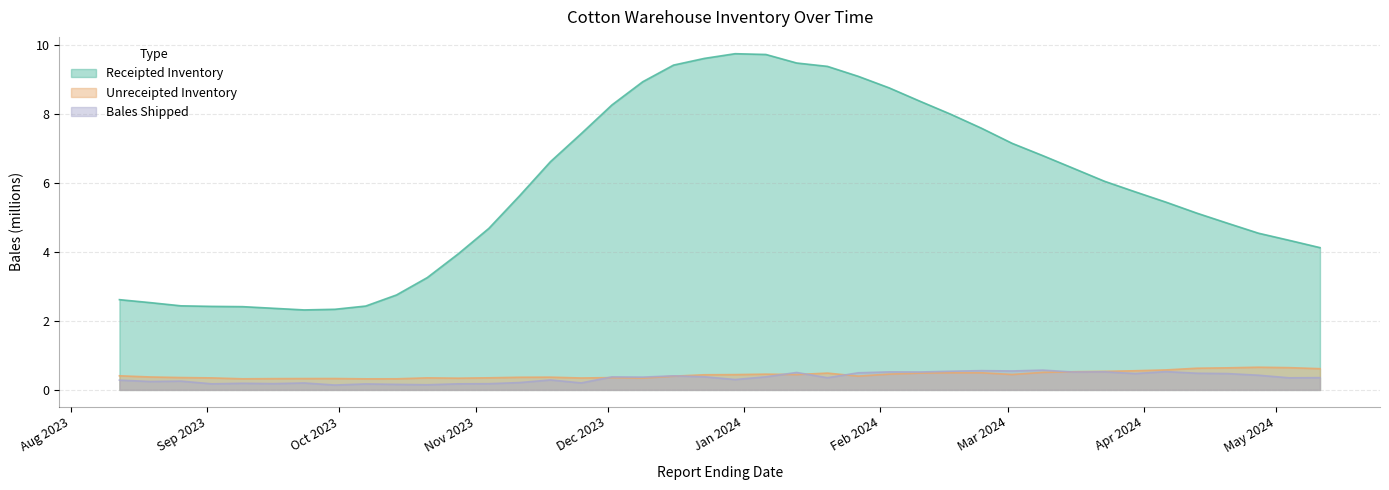

True or false: Receipted Inventory has more than 2 points higher than both neighbors.

False